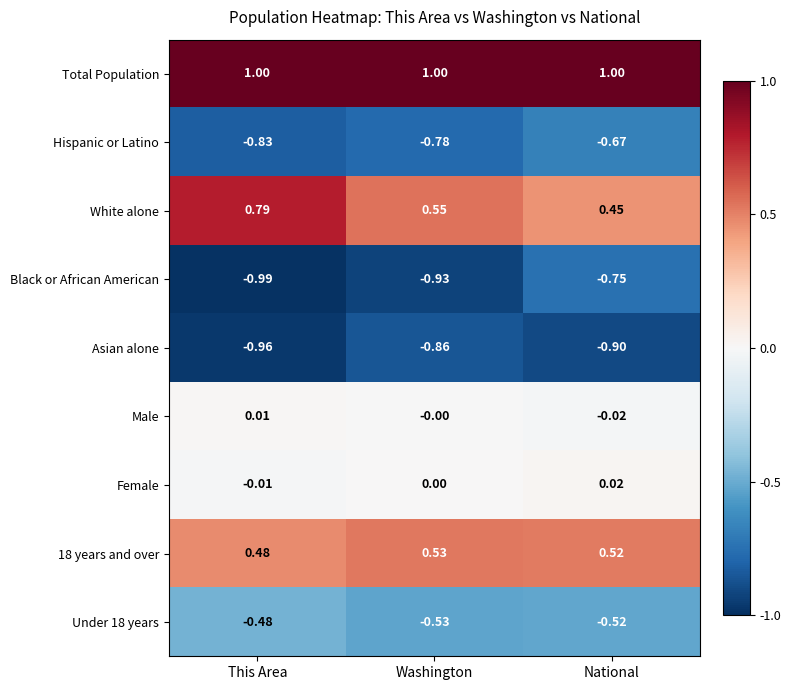

Between This Area and National, which series saw the biggest shift?

White alone